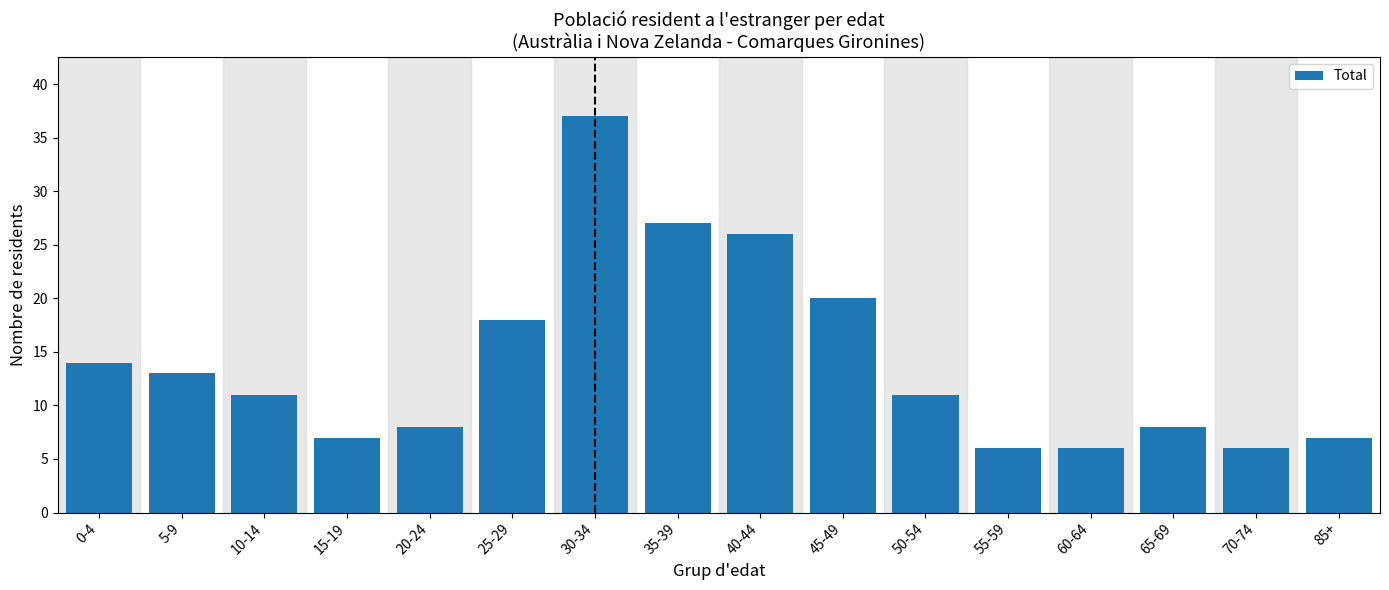

Reading left to right, what are all the values shown in this chart?

14	13	11	7	8	18	37	27	26	20	11	6	6	8	6	7